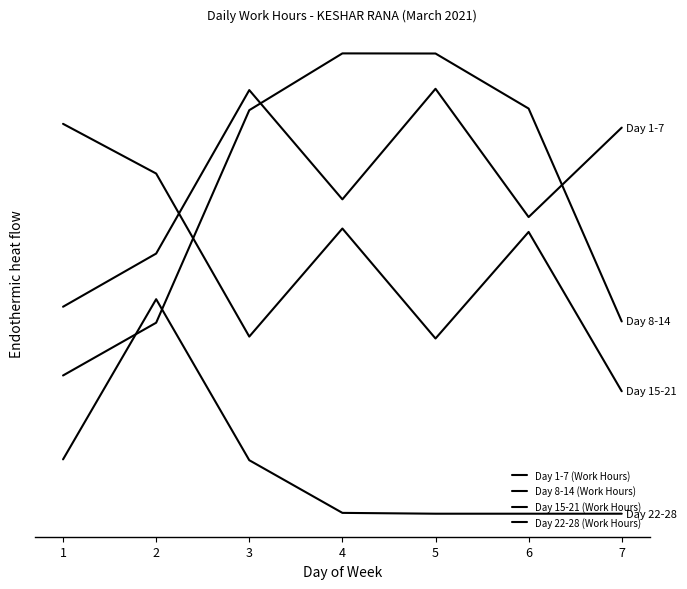

What is the greatest value displayed?

20.1